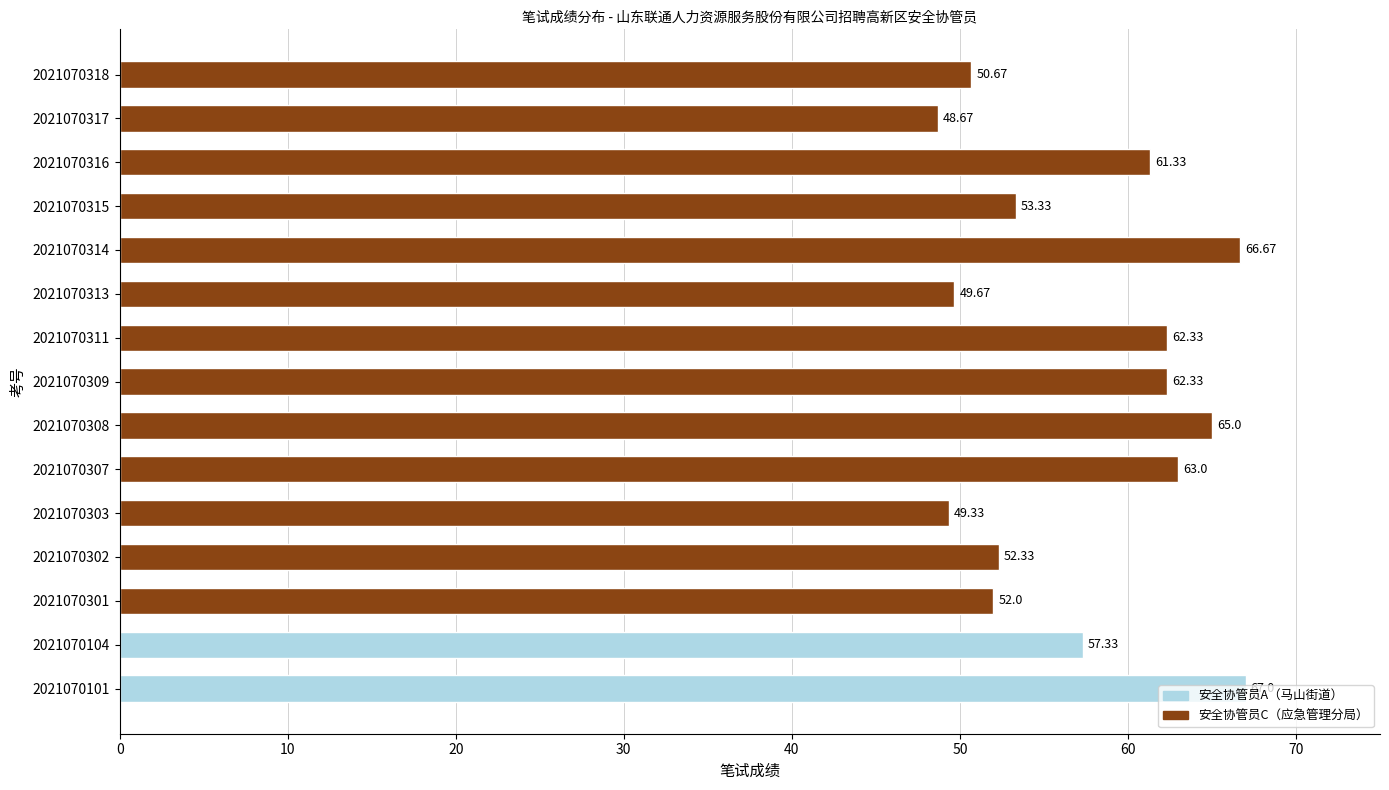

What is the ratio of the value at 2021070307 to the value at 2021070311?

1.0